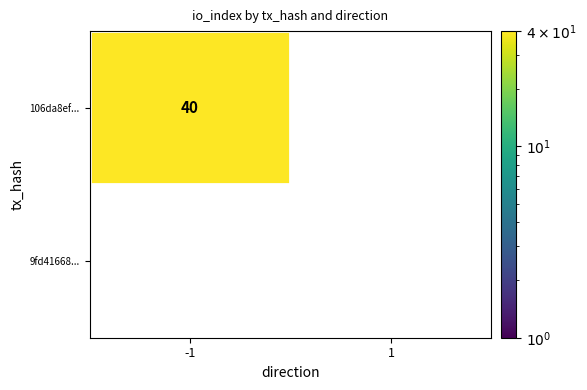

The 106da8ef... series shows 11 at -1. True or false?

False